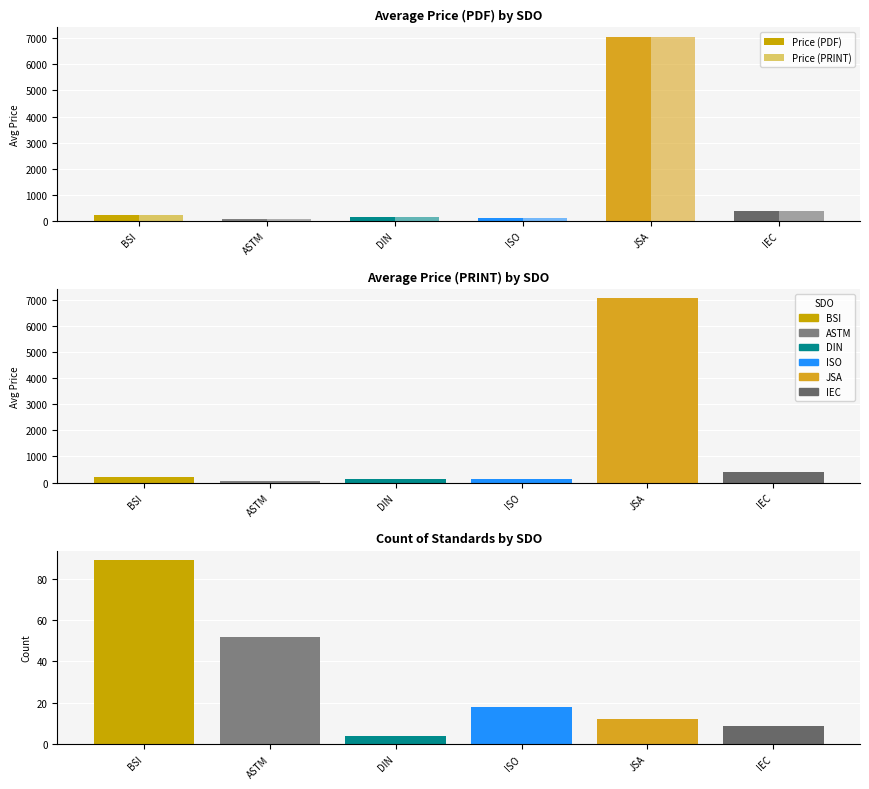

Are the bars horizontal?

No